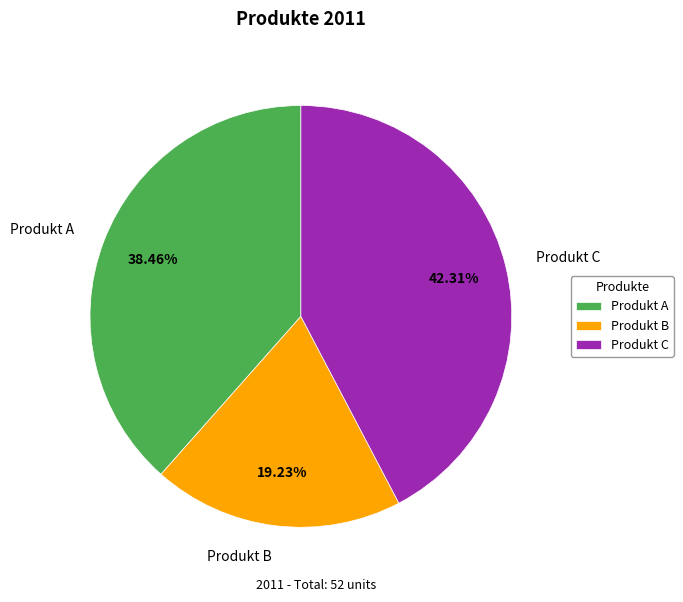

Between Produkt B and Produkt A, which is larger?

Produkt A